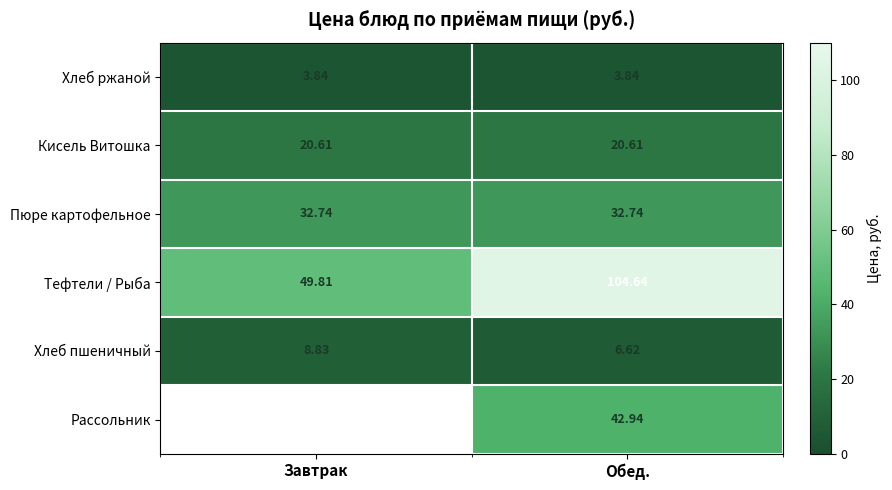

At which label does Хлеб пшеничный first exceed 8?

Завтрак